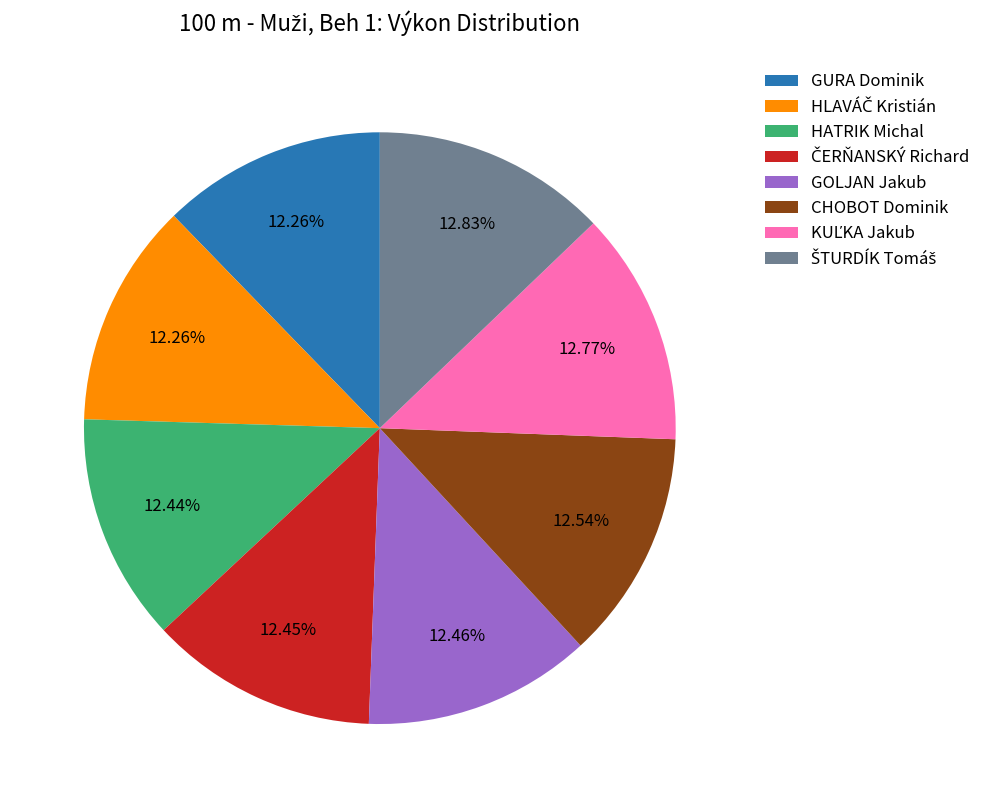

To the nearest percent, what is the difference between the largest and smallest slice percentages?

1%